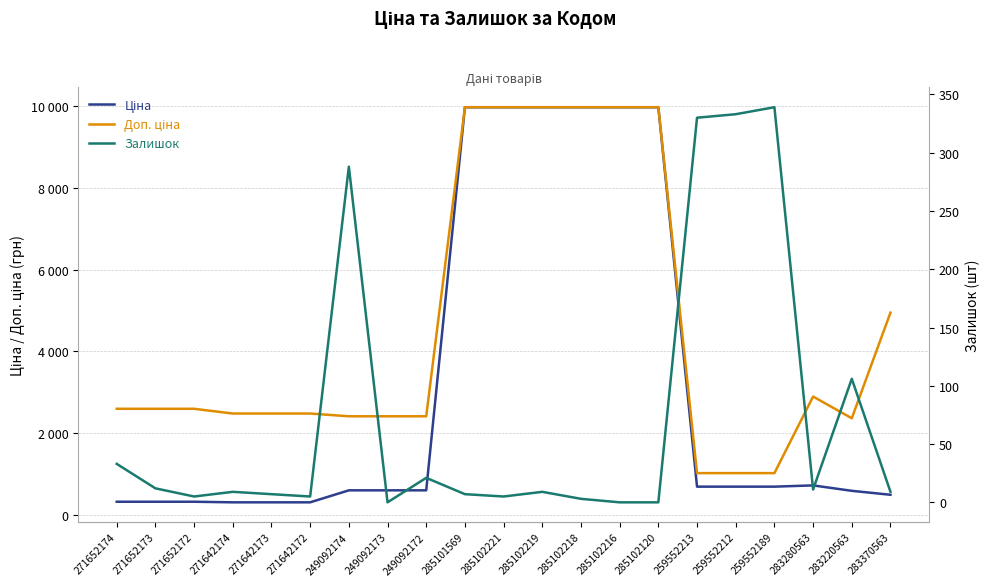

What are all the series names shown in the legend?

Ціна, Доп. ціна, Залишок